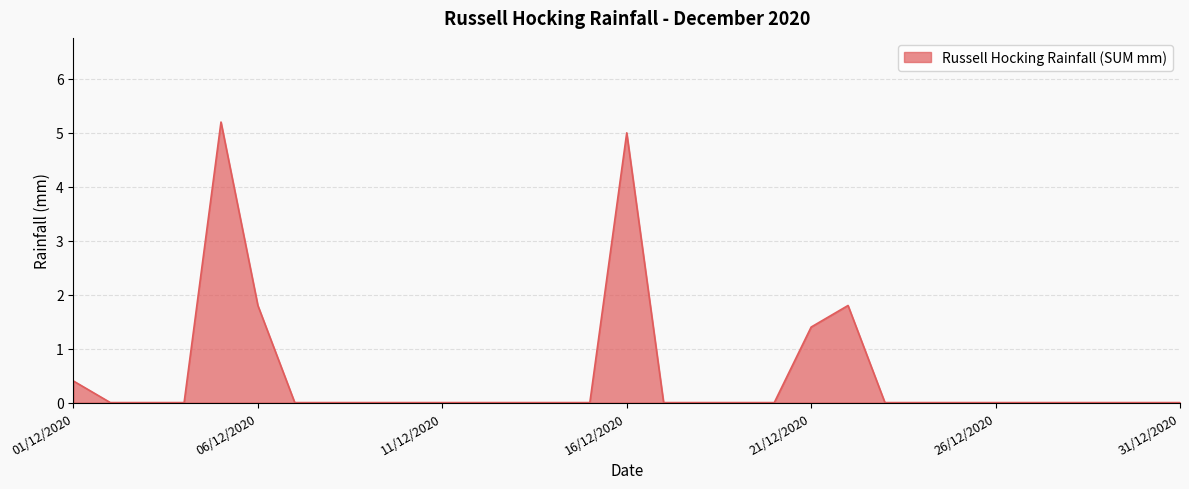

How many lines are shown in the chart?

1